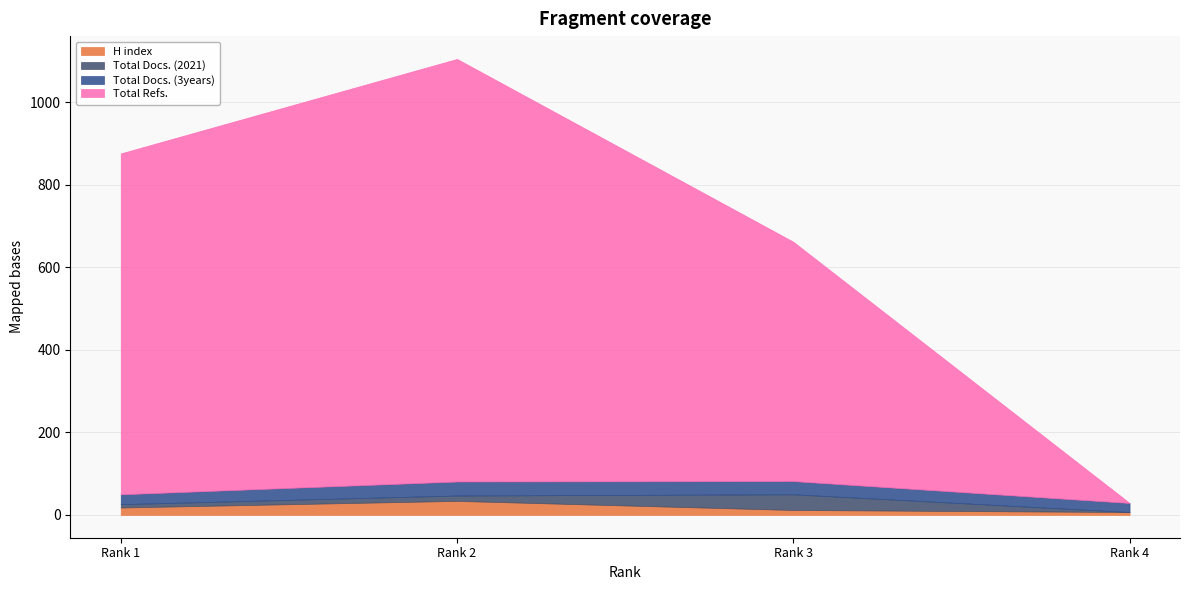

Read the H index value at Rank 2, to the nearest 5.

35